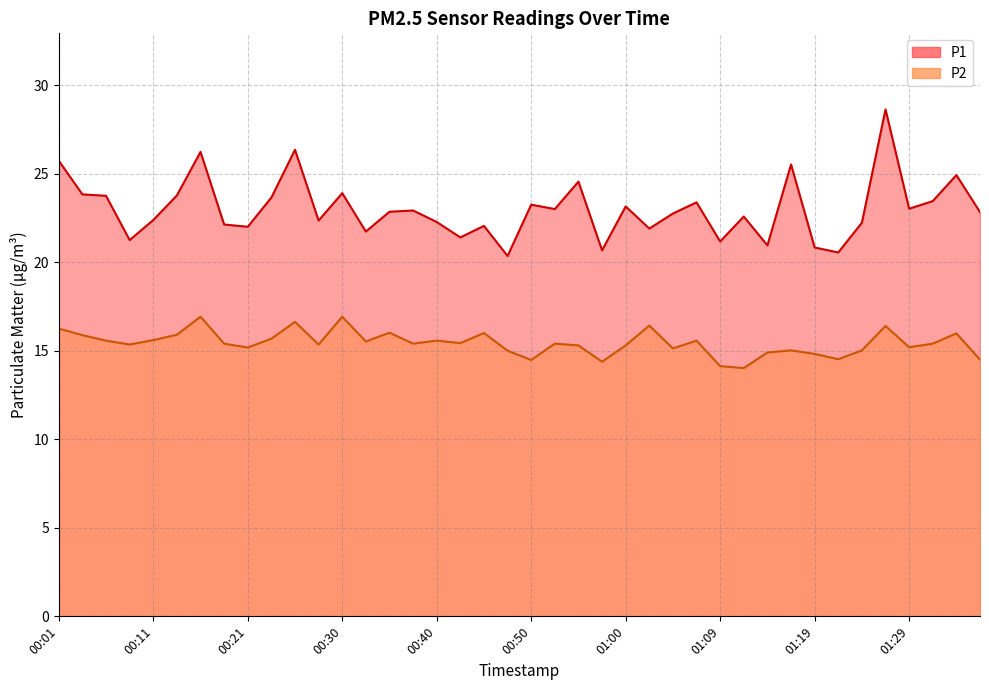

At which label does P2 first exceed 15?

00:01